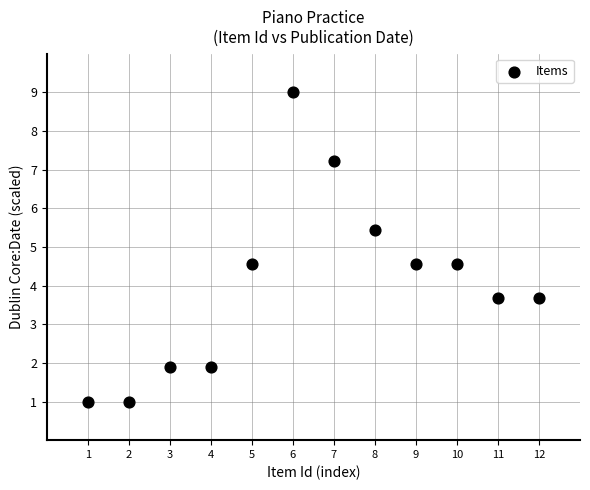

What is the range of X values (max minus min)?

11.0